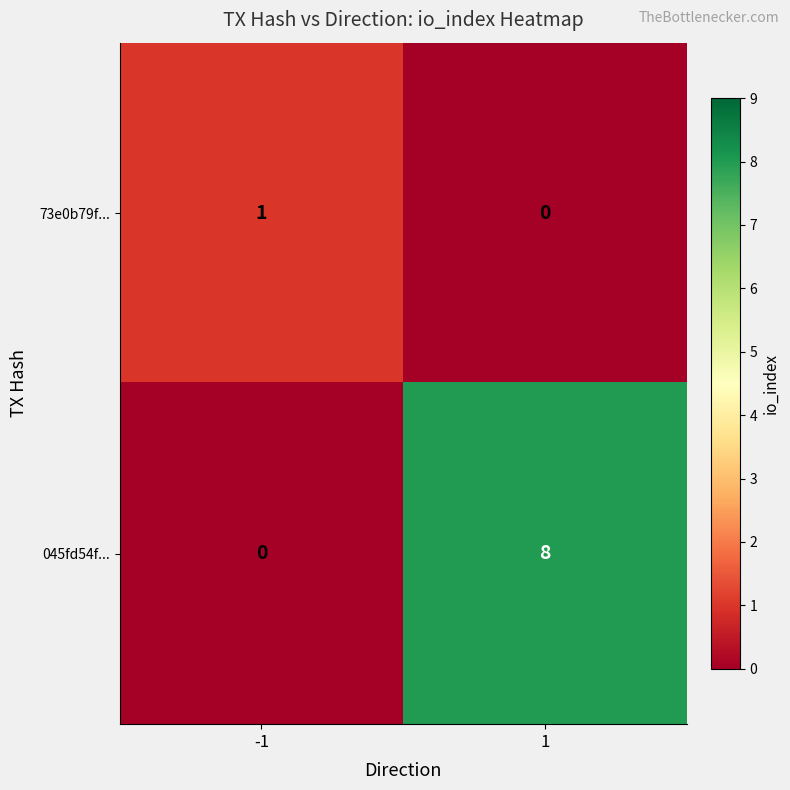

Is it true that 045fd54f... equals 0 at -1?

True